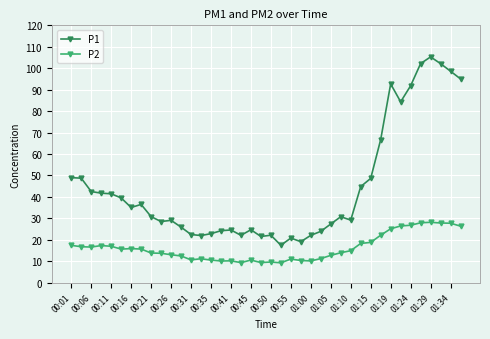

Which series has the largest total across all categories?

P1